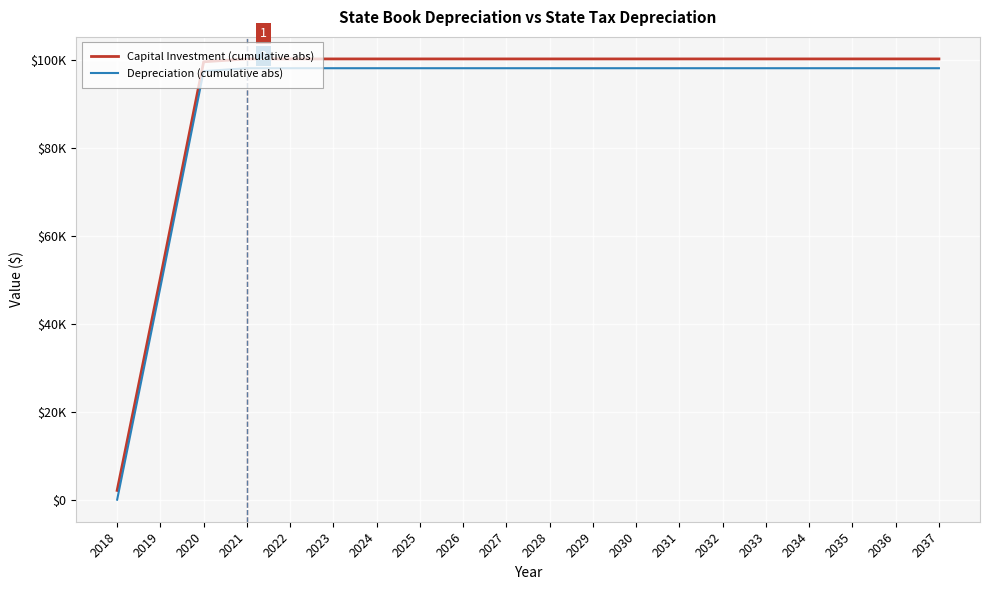

What are all the series names shown in the legend?

Capital Investment (cumulative abs), Depreciation (cumulative abs)